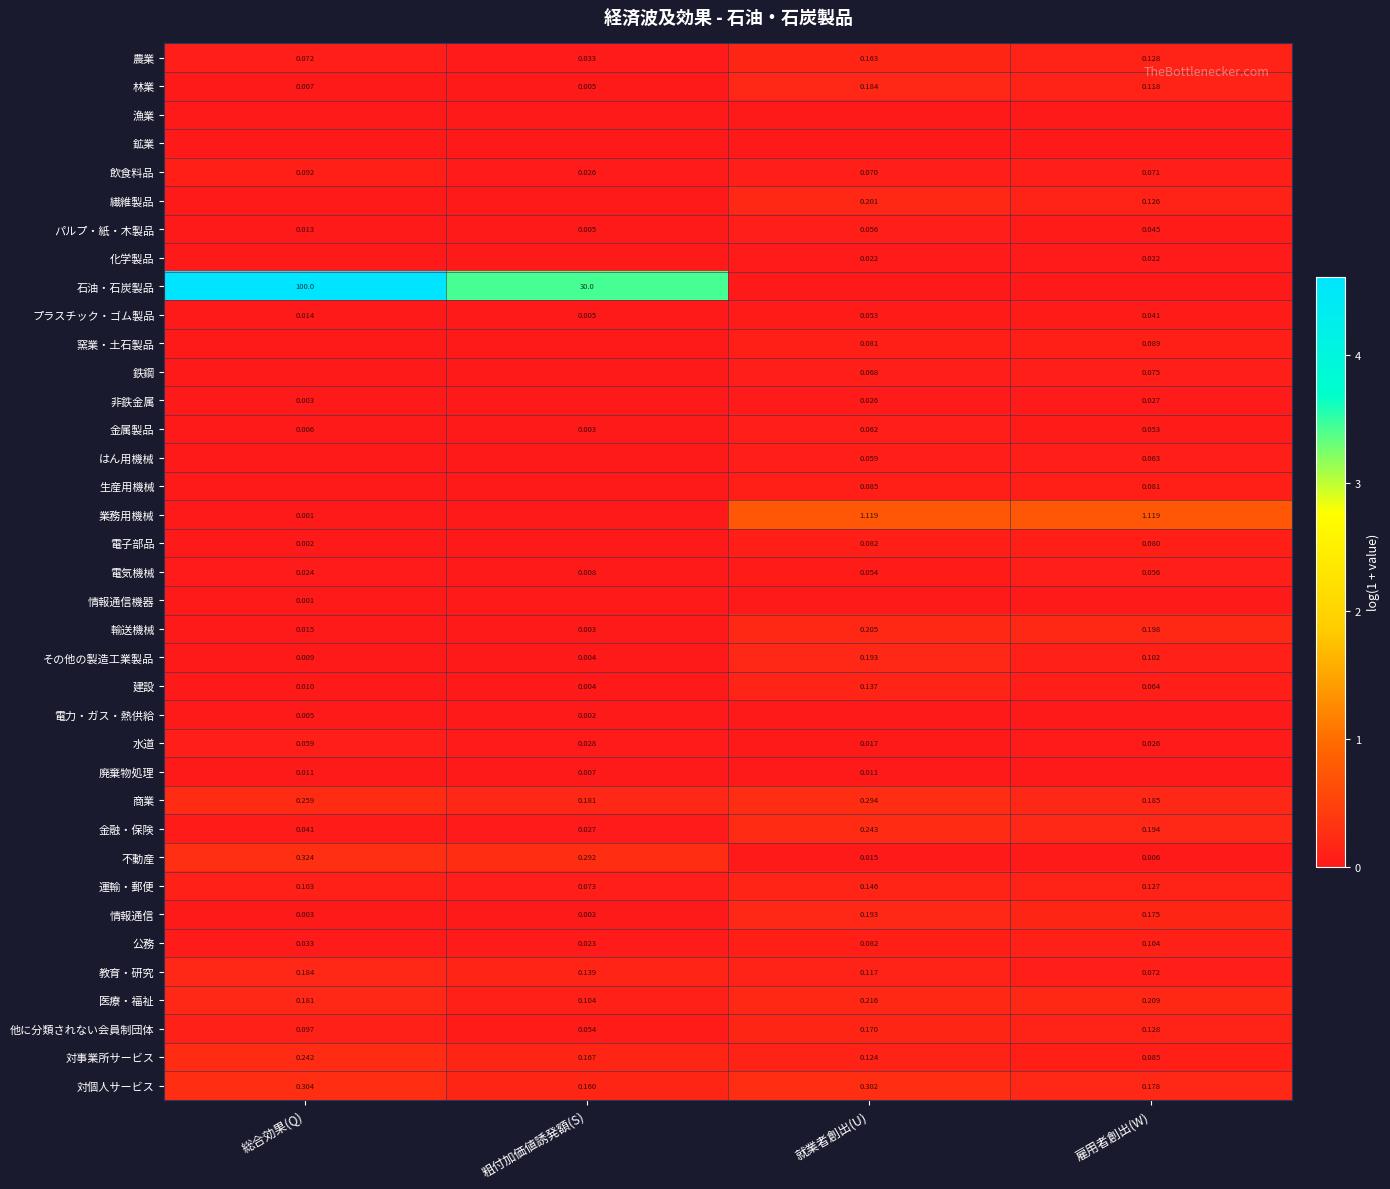

Is the value of 教育・研究 at 総合効果(Q) greater than the value of 水道 at 雇用者創出(W)?

Yes